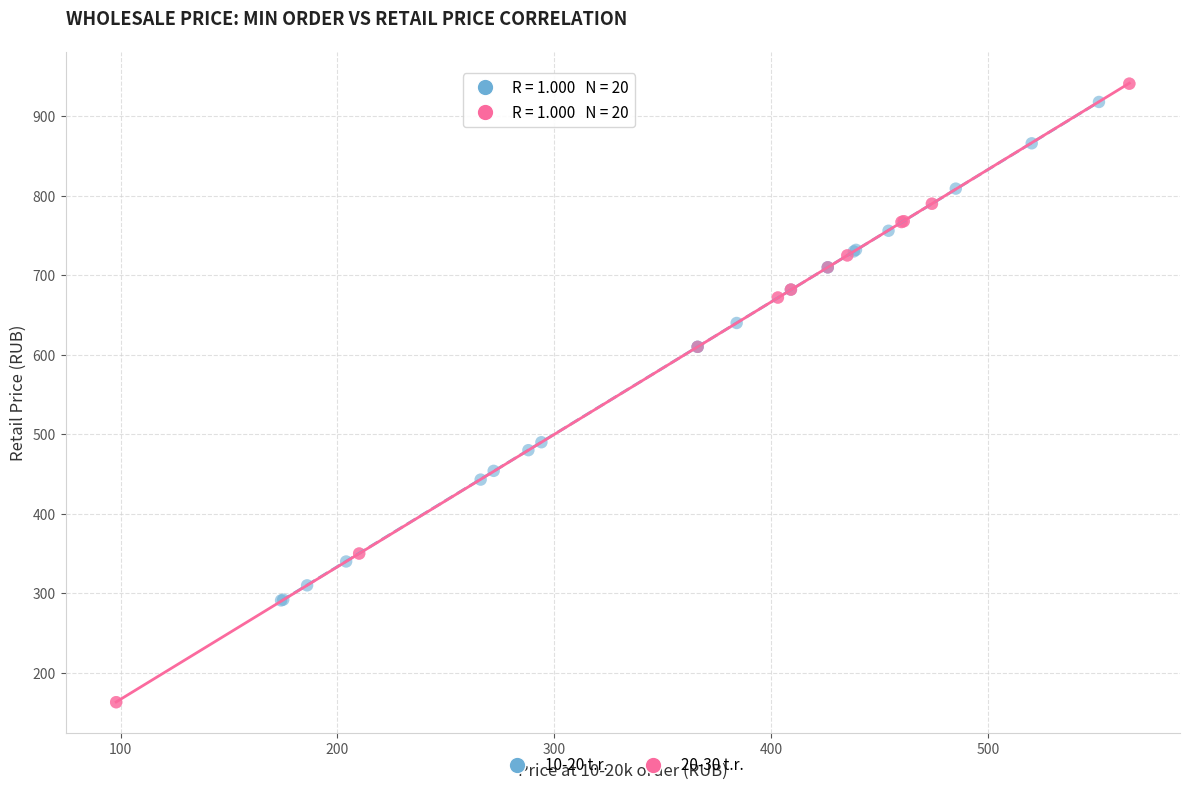

Which series has the largest Y range (max minus min)?

20-30 t.r.